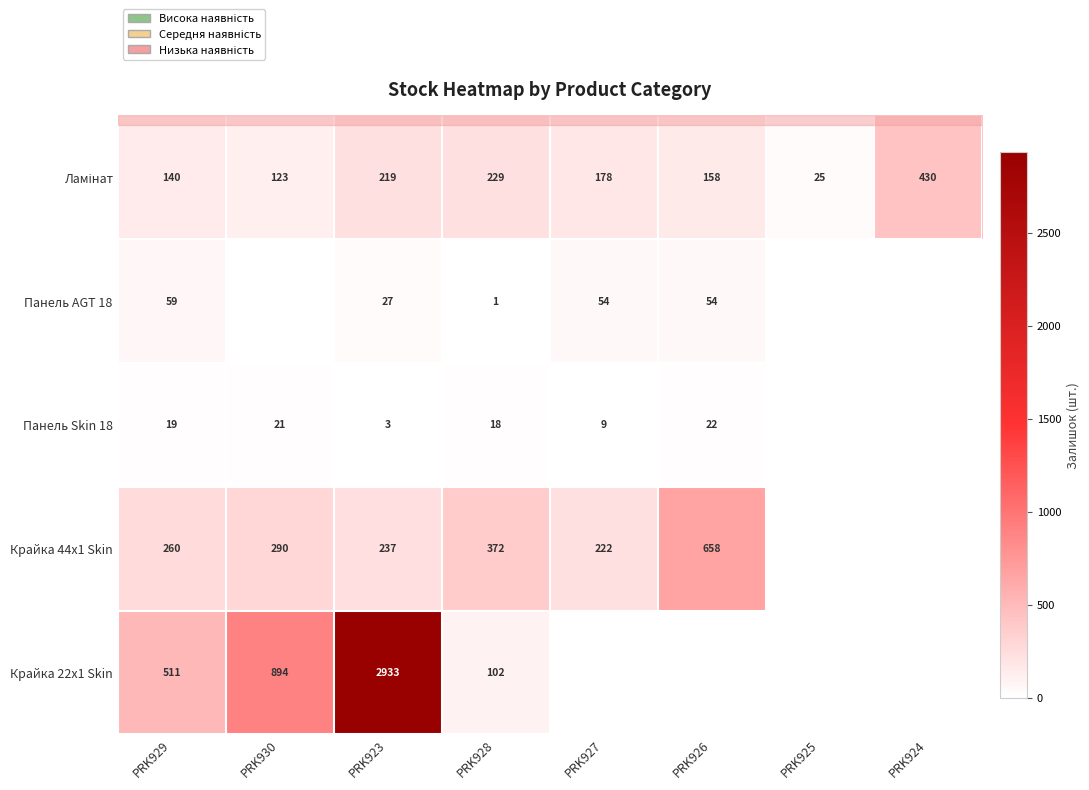

What is the total value across all series at PRK929?

989